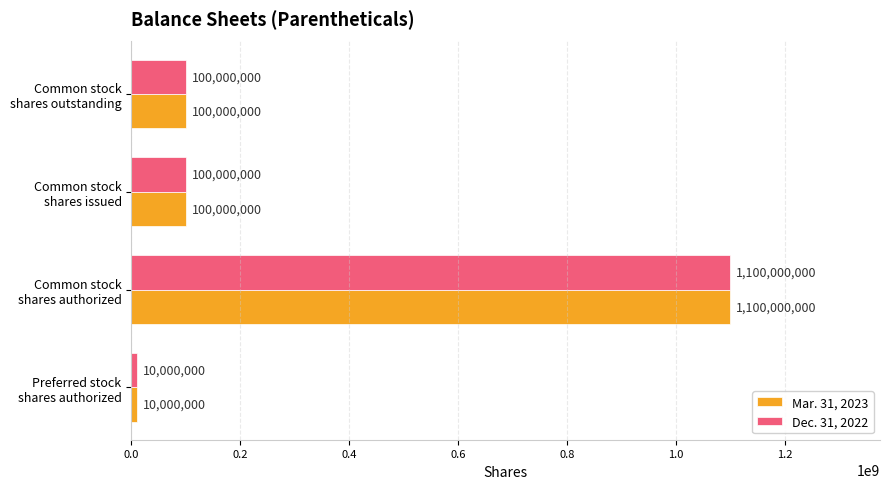

What is the lowest value of the Mar. 31, 2023 series?

10000000